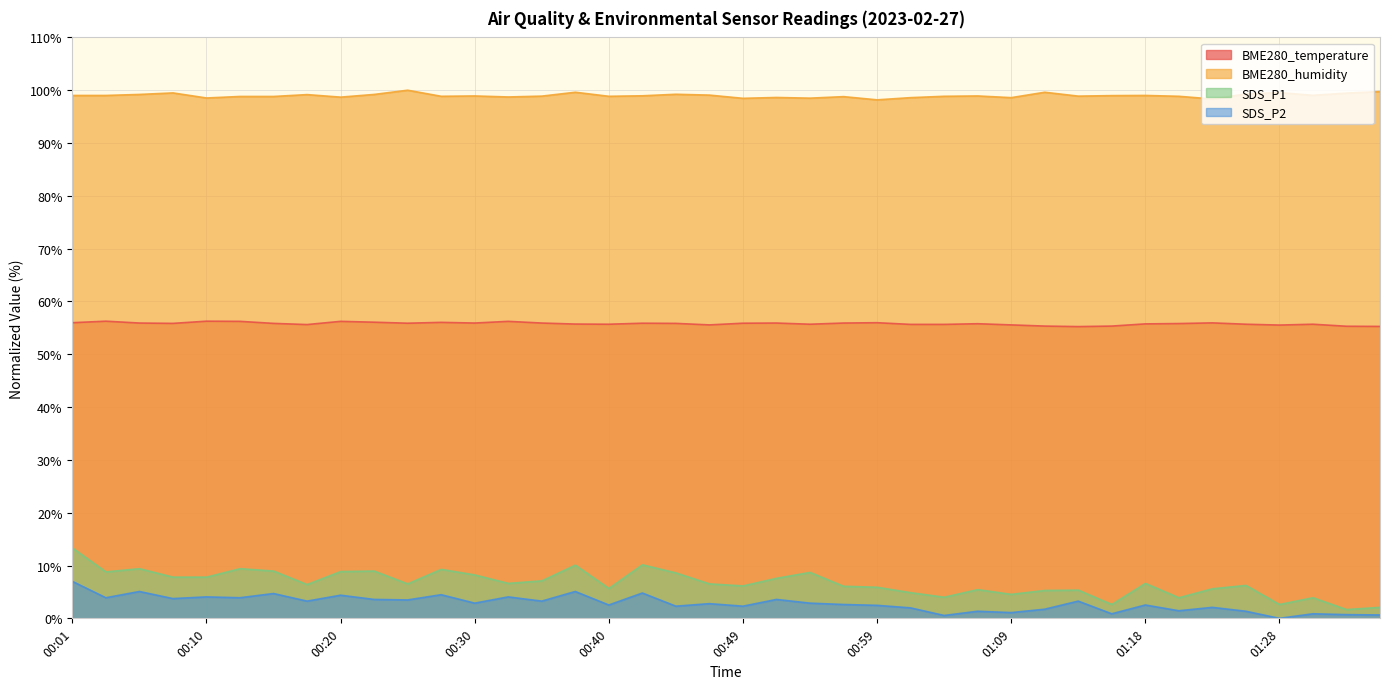

List the series in order of their peak value, lowest first.

SDS_P2, SDS_P1, BME280_temperature, BME280_humidity